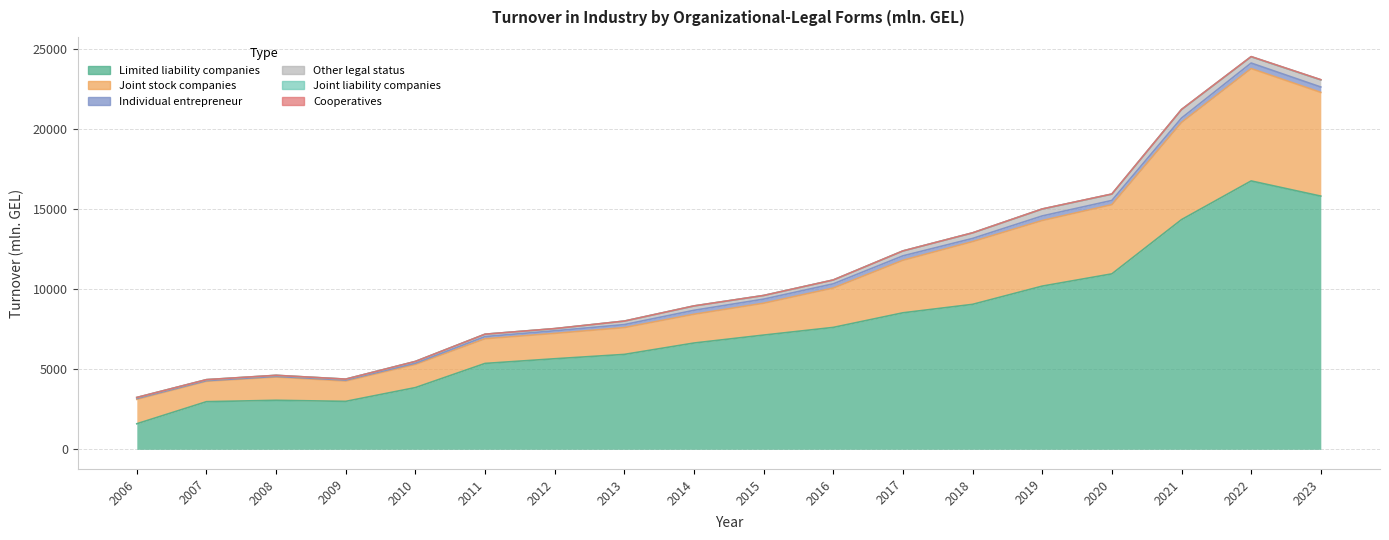

Which has a higher value, 2018 or 2013?

2018